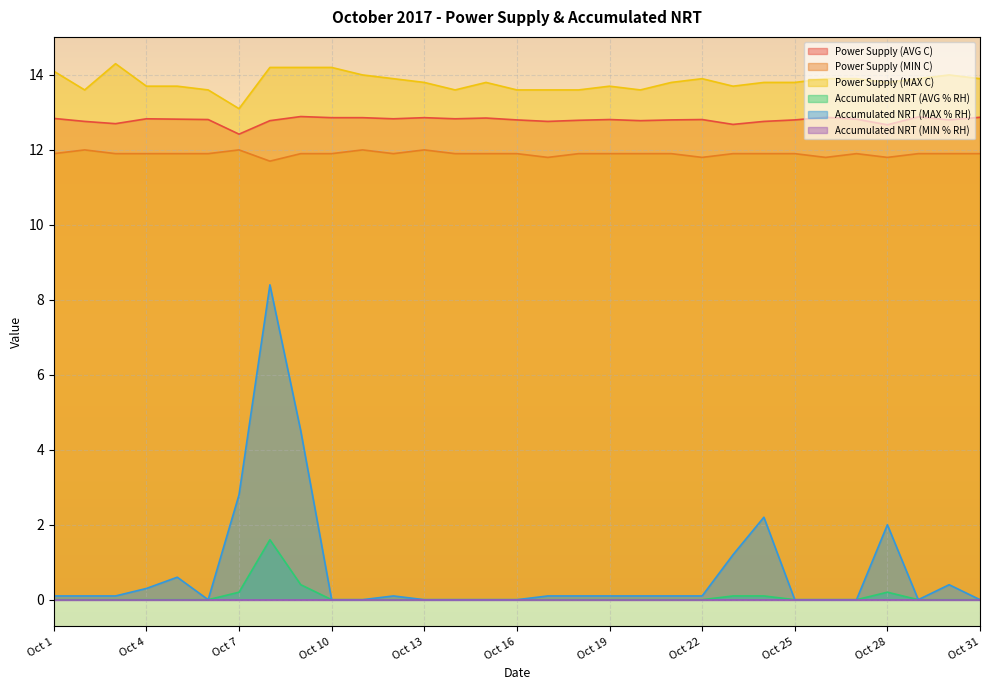

Reading left to right, list all the values displayed in this chart.

Power Supply (AVG C): Oct 1=12.8	Oct 2=12.8	Oct 3=12.7	Oct 4=12.8	Oct 5=12.8	Oct 6=12.8	Oct 7=12.4	Oct 8=12.8	Oct 9=12.9	Oct 10=12.9	Oct 11=12.9	Oct 12=12.8	Oct 13=12.9	Oct 14=12.8	Oct 15=12.8	Oct 16=12.8	Oct 17=12.8	Oct 18=12.8	Oct 19=12.8	Oct 20=12.8	Oct 21=12.8	Oct 22=12.8	Oct 23=12.7	Oct 24=12.8	Oct 25=12.8	Oct 26=12.9	Oct 27=12.8	Oct 28=12.7	Oct 29=12.9	Oct 30=12.8	Oct 31=12.9
Power Supply (MIN C): Oct 1=11.9	Oct 2=12.0	Oct 3=11.9	Oct 4=11.9	Oct 5=11.9	Oct 6=11.9	Oct 7=12.0	Oct 8=11.7	Oct 9=11.9	Oct 10=11.9	Oct 11=12.0	Oct 12=11.9	Oct 13=12.0	Oct 14=11.9	Oct 15=11.9	Oct 16=11.9	Oct 17=11.8	Oct 18=11.9	Oct 19=11.9	Oct 20=11.9	Oct 21=11.9	Oct 22=11.8	Oct 23=11.9	Oct 24=11.9	Oct 25=11.9	Oct 26=11.8	Oct 27=11.9	Oct 28=11.8	Oct 29=11.9	Oct 30=11.9	Oct 31=11.9
Power Supply (MAX C): Oct 1=14.1	Oct 2=13.6	Oct 3=14.3	Oct 4=13.7	Oct 5=13.7	Oct 6=13.6	Oct 7=13.1	Oct 8=14.2	Oct 9=14.2	Oct 10=14.2	Oct 11=14.0	Oct 12=13.9	Oct 13=13.8	Oct 14=13.6	Oct 15=13.8	Oct 16=13.6	Oct 17=13.6	Oct 18=13.6	Oct 19=13.7	Oct 20=13.6	Oct 21=13.8	Oct 22=13.9	Oct 23=13.7	Oct 24=13.8	Oct 25=13.8	Oct 26=13.9	Oct 27=13.9	Oct 28=13.8	Oct 29=13.9	Oct 30=14.0	Oct 31=13.9
Accumulated NRT (AVG % RH): Oct 1=0.0	Oct 2=0.0	Oct 3=0.0	Oct 4=0.0	Oct 5=0.0	Oct 6=0.0	Oct 7=0.2	Oct 8=1.6	Oct 9=0.4	Oct 10=0.0	Oct 11=0.0	Oct 12=0.0	Oct 13=0.0	Oct 14=0.0	Oct 15=0.0	Oct 16=0.0	Oct 17=0.0	Oct 18=0.0	Oct 19=0.0	Oct 20=0.0	Oct 21=0.0	Oct 22=0.0	Oct 23=0.1	Oct 24=0.1	Oct 25=0.0	Oct 26=0.0	Oct 27=0.0	Oct 28=0.2	Oct 29=0.0	Oct 30=0.0	Oct 31=0.0
Accumulated NRT (MAX % RH): Oct 1=0.1	Oct 2=0.1	Oct 3=0.1	Oct 4=0.3	Oct 5=0.6	Oct 6=0.0	Oct 7=2.8	Oct 8=8.4	Oct 9=4.5	Oct 10=0.0	Oct 11=0.0	Oct 12=0.1	Oct 13=0.0	Oct 14=0.0	Oct 15=0.0	Oct 16=0.0	Oct 17=0.1	Oct 18=0.1	Oct 19=0.1	Oct 20=0.1	Oct 21=0.1	Oct 22=0.1	Oct 23=1.2	Oct 24=2.2	Oct 25=0.0	Oct 26=0.0	Oct 27=0.0	Oct 28=2.0	Oct 29=0.0	Oct 30=0.4	Oct 31=0.0